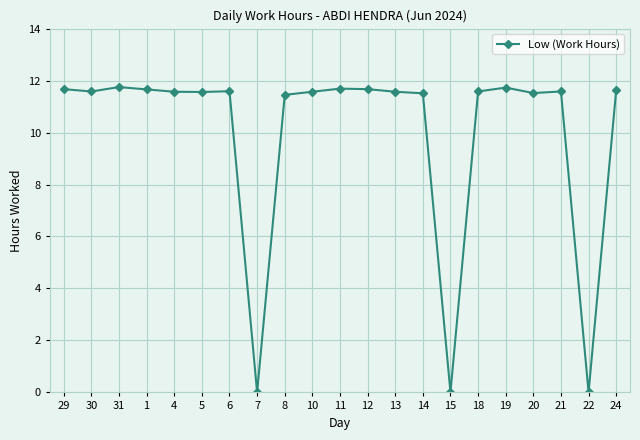

At which label does the data first exceed 11?

29